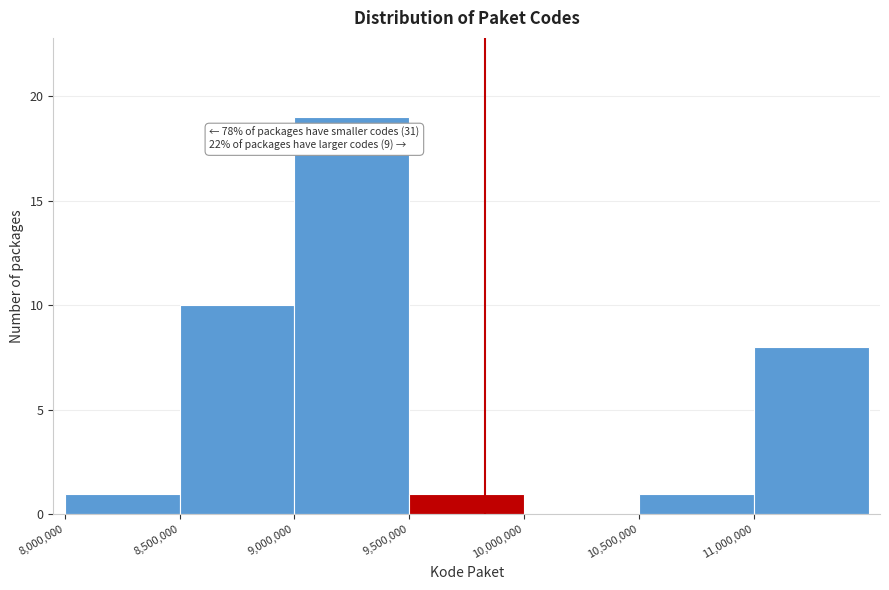

Over which range of the x-axis is the bar tallest?

9000000 to 9500000